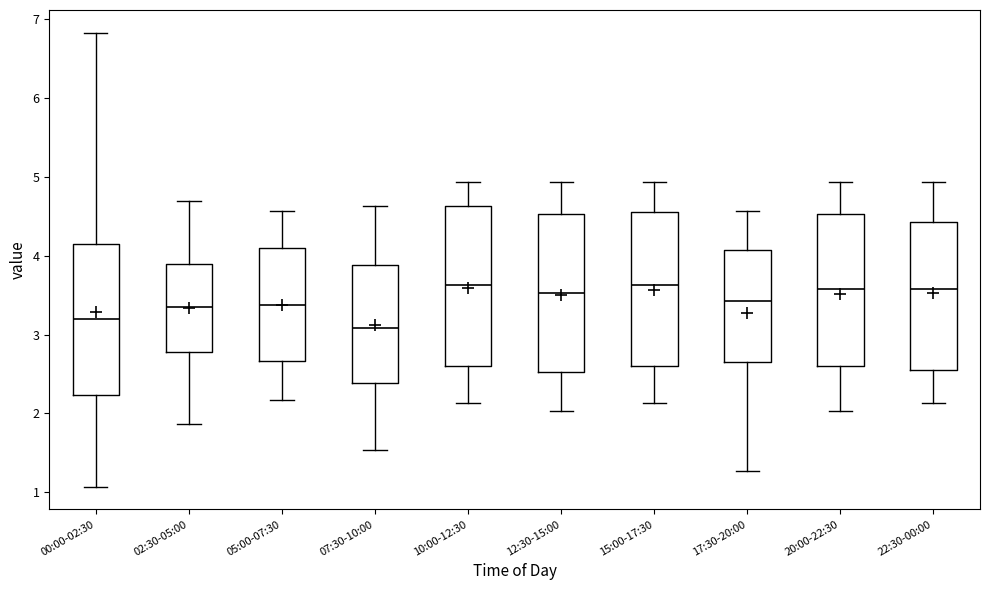

Which box's median line is the lowest?

07:30-10:00